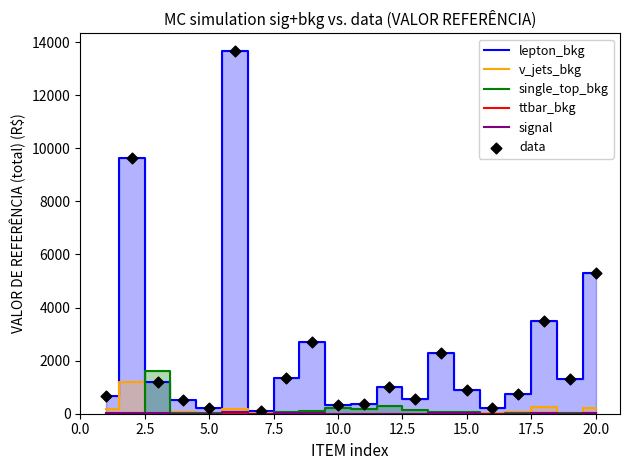

Which series has the largest total across all categories?

lepton_bkg